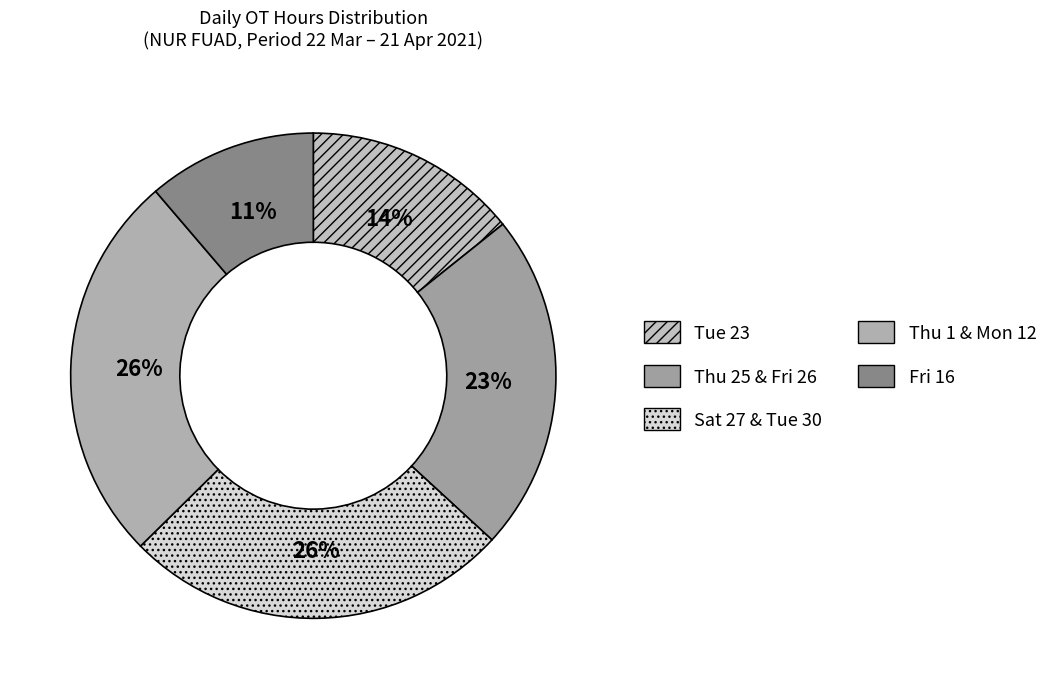

To the nearest percent, what is the difference between the largest and smallest slice percentages?

15%